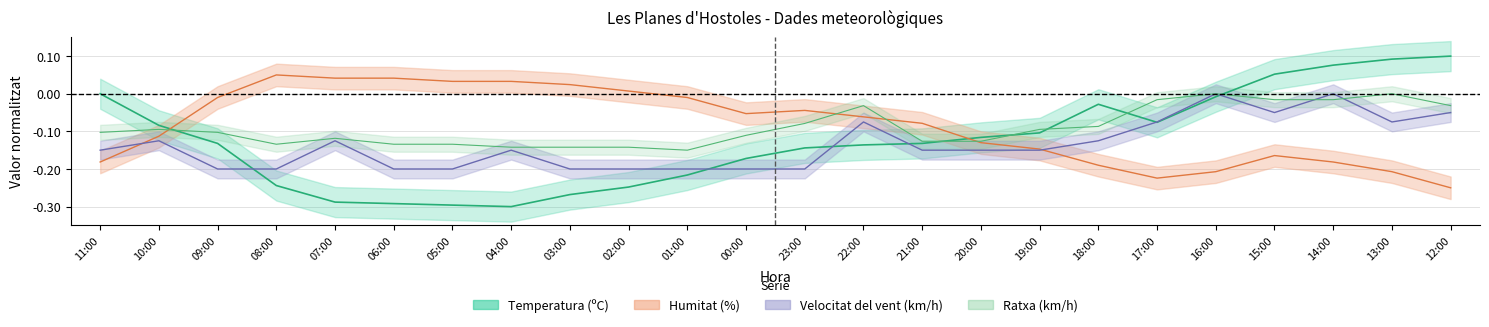

How many positive values does the Temperatura (ºC) series have?

5